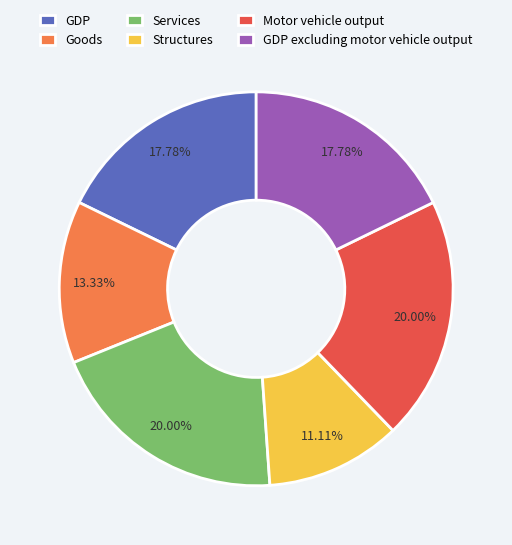

True or false: GDP accounts for 12% of the total.

False